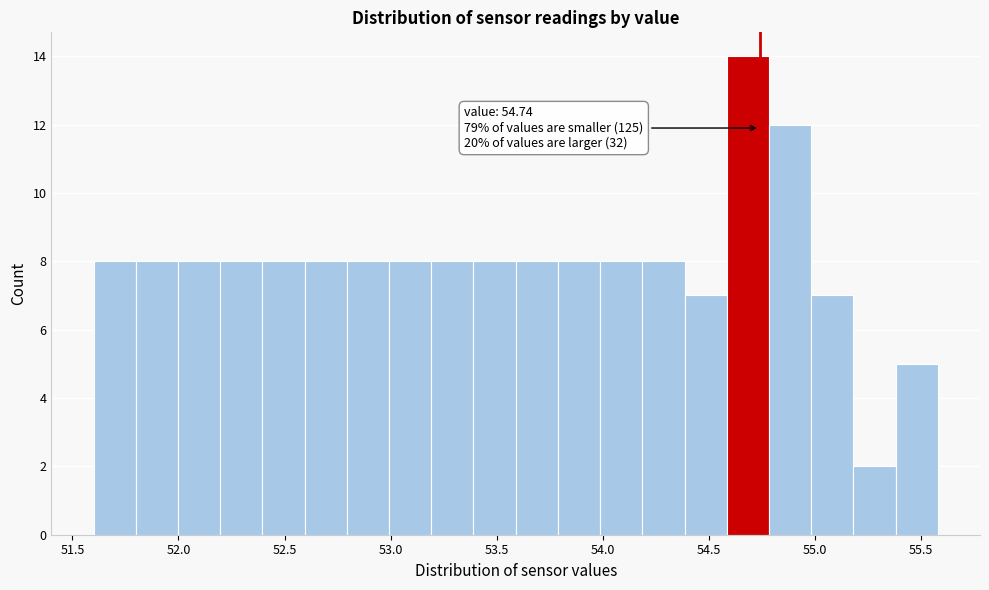

Read against the x-axis, roughly where is the centre of the tallest bar?

54.70